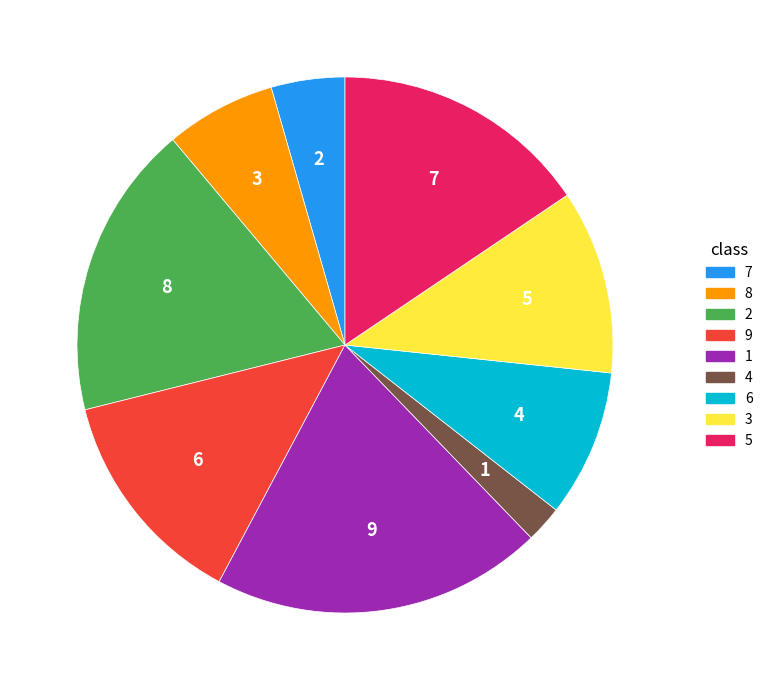

How many segments does this pie chart have?

9